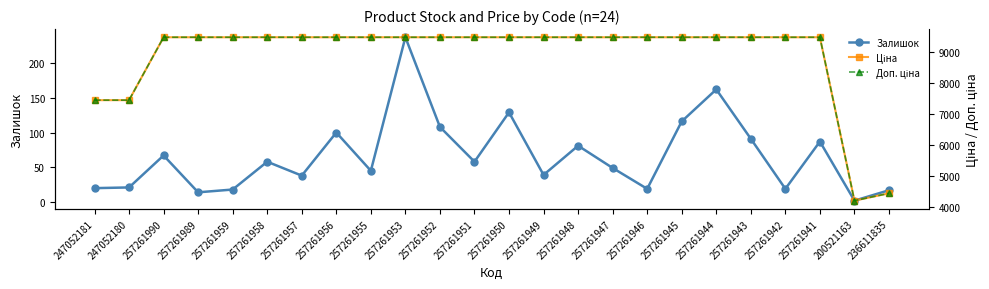

Reading left to right, list all the values displayed in this chart.

Залишок: 247052181=20.0	247052180=21.0	257261990=67.0	257261989=14.0	257261959=18.0	257261958=58.0	257261957=38.0	257261956=100.0	257261955=45.0	257261953=237.0	257261952=108.0	257261951=58.0	257261950=129.0	257261949=39.0	257261948=81.0	257261947=49.0	257261946=19.0	257261945=116.0	257261944=162.0	257261943=91.0	257261942=19.0	257261941=87.0	200521163=2.0	236611835=17.0
Ціна: 247052181=7436.2	247052180=7436.2	257261990=9458.9	257261989=9458.9	257261959=9458.9	257261958=9458.9	257261957=9458.9	257261956=9458.9	257261955=9458.9	257261953=9458.9	257261952=9458.9	257261951=9458.9	257261950=9458.9	257261949=9458.9	257261948=9458.9	257261947=9458.9	257261946=9458.9	257261945=9458.9	257261944=9458.9	257261943=9458.9	257261942=9458.9	257261941=9458.9	200521163=4204.8	236611835=4441.3
Доп. ціна: 247052181=7436.2	247052180=7436.2	257261990=9458.9	257261989=9458.9	257261959=9458.9	257261958=9458.9	257261957=9458.9	257261956=9458.9	257261955=9458.9	257261953=9458.9	257261952=9458.9	257261951=9458.9	257261950=9458.9	257261949=9458.9	257261948=9458.9	257261947=9458.9	257261946=9458.9	257261945=9458.9	257261944=9458.9	257261943=9458.9	257261942=9458.9	257261941=9458.9	200521163=4205.0	236611835=4441.0